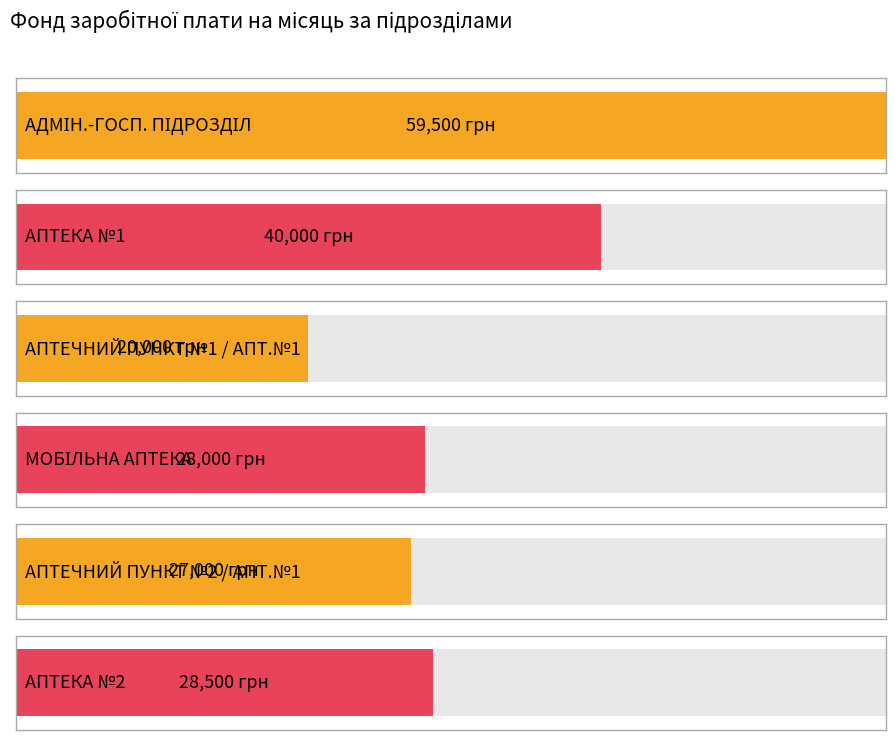

List the labels in order of value, largest first.

АДМІНІСТРАТИВНО-ГОСПОДАРСЬКИЙ ПІДРОЗДІЛ, АПТЕКА №1, АПТЕКА №2, МОБІЛЬНА АПТЕКА, АПТЕЧНИЙ ПУНКТ № 2 АПТЕКИ № 1, АПТЕЧНИЙ ПУНКТ № 1 АПТЕКИ № 1